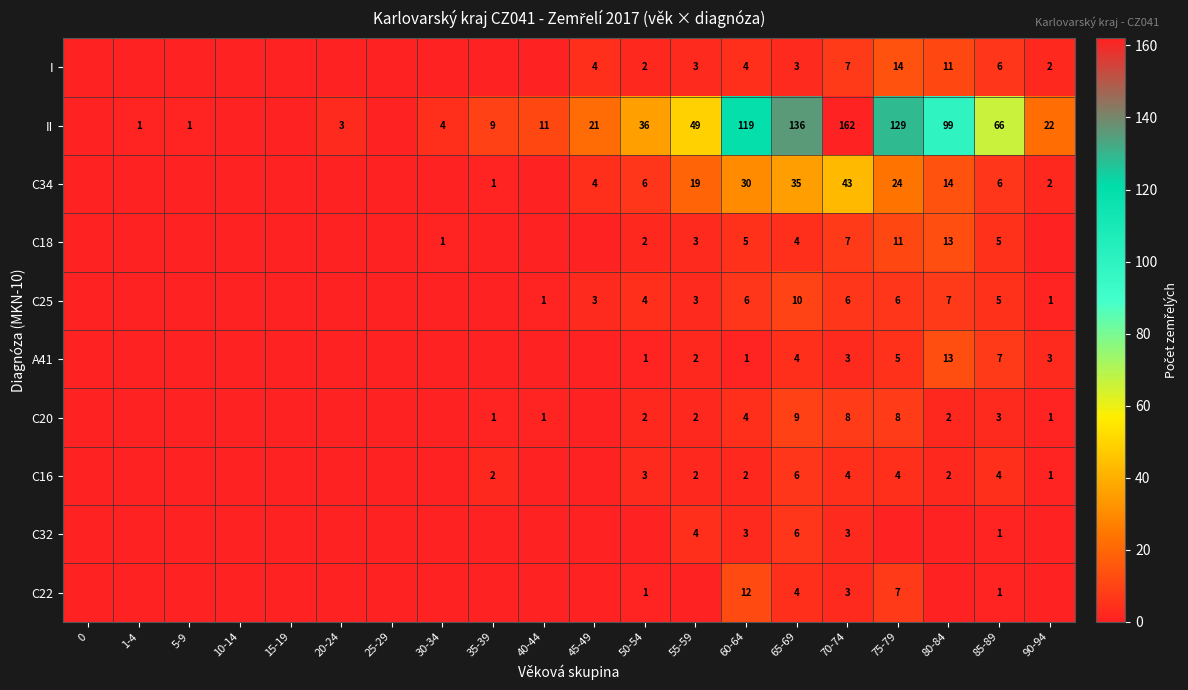

What is the sum of all row_8 values?

17